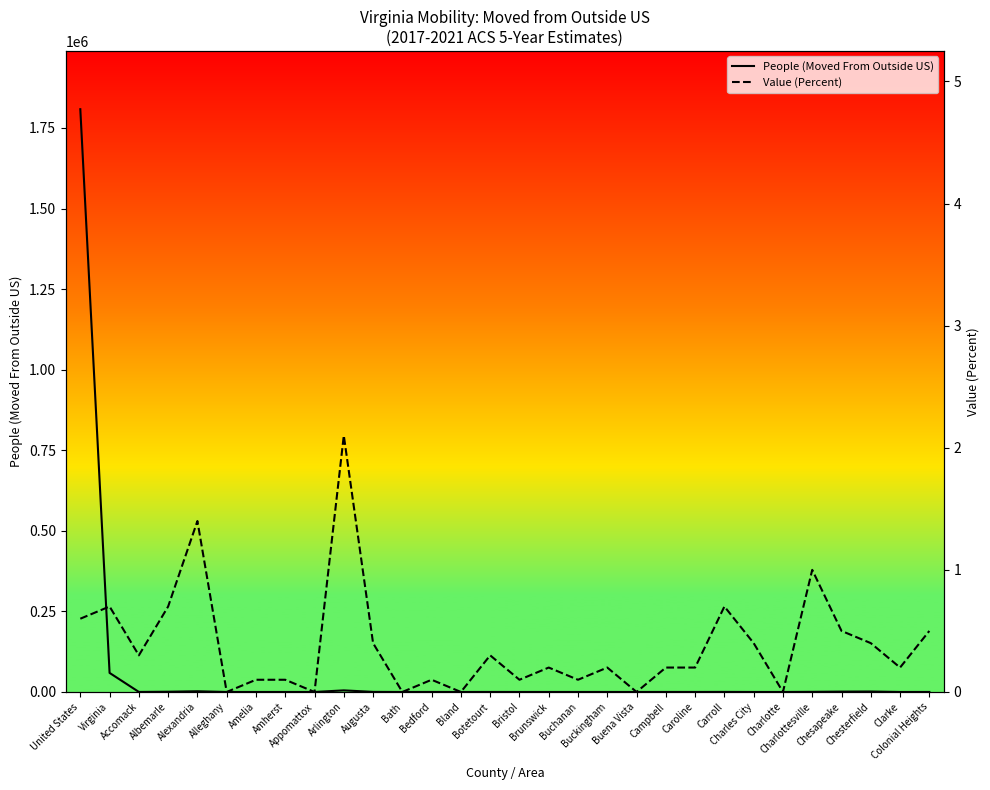

What is the sum of all Value (Percent) values?

11.5